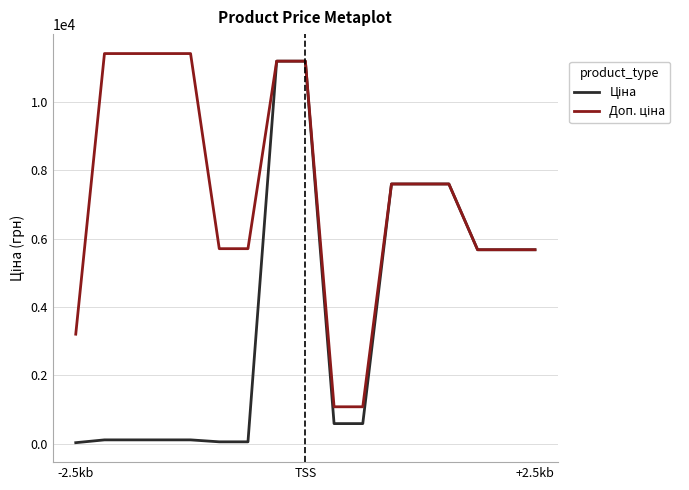

What is the maximum value shown in the chart?

11410.0